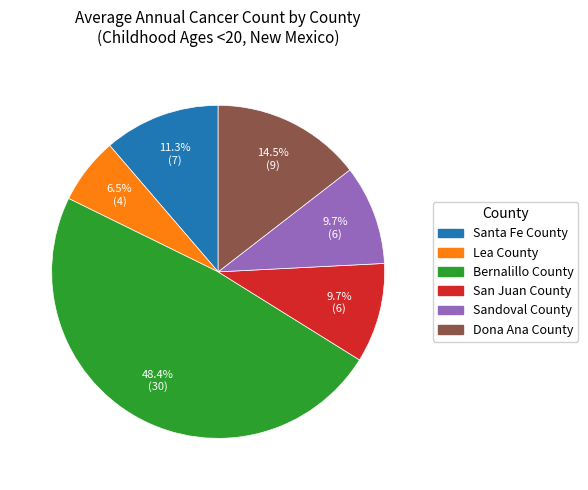

Is Lea County the majority of the pie?

No